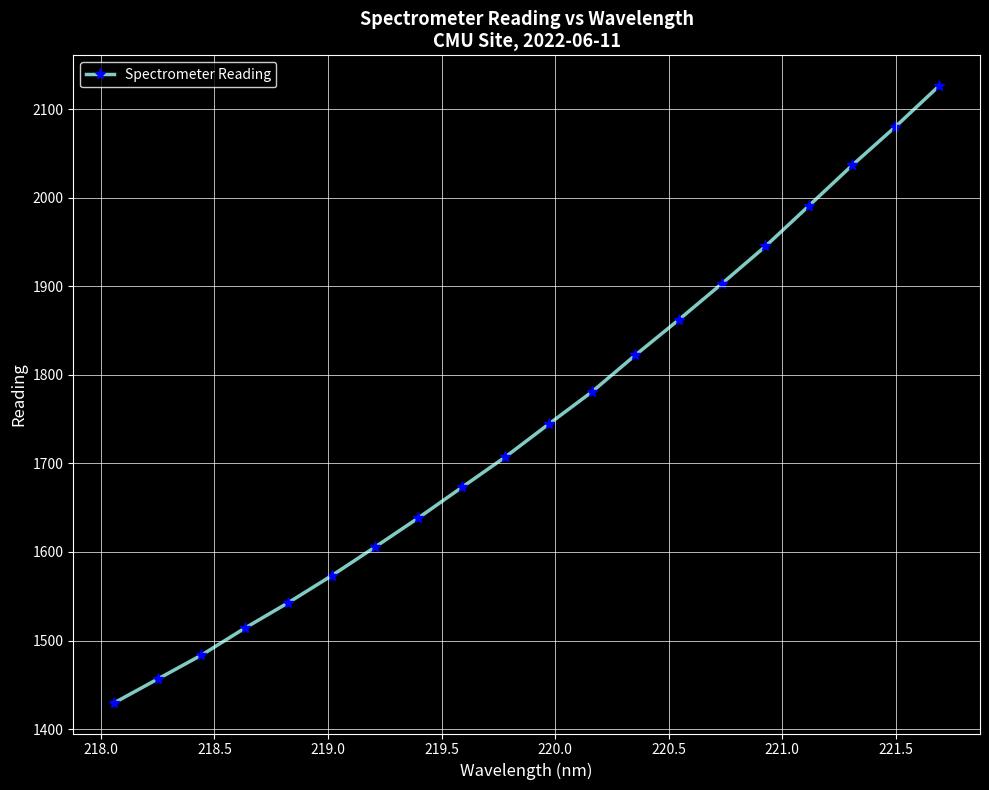

What is the value of the 3rd point from the left?

1483.5